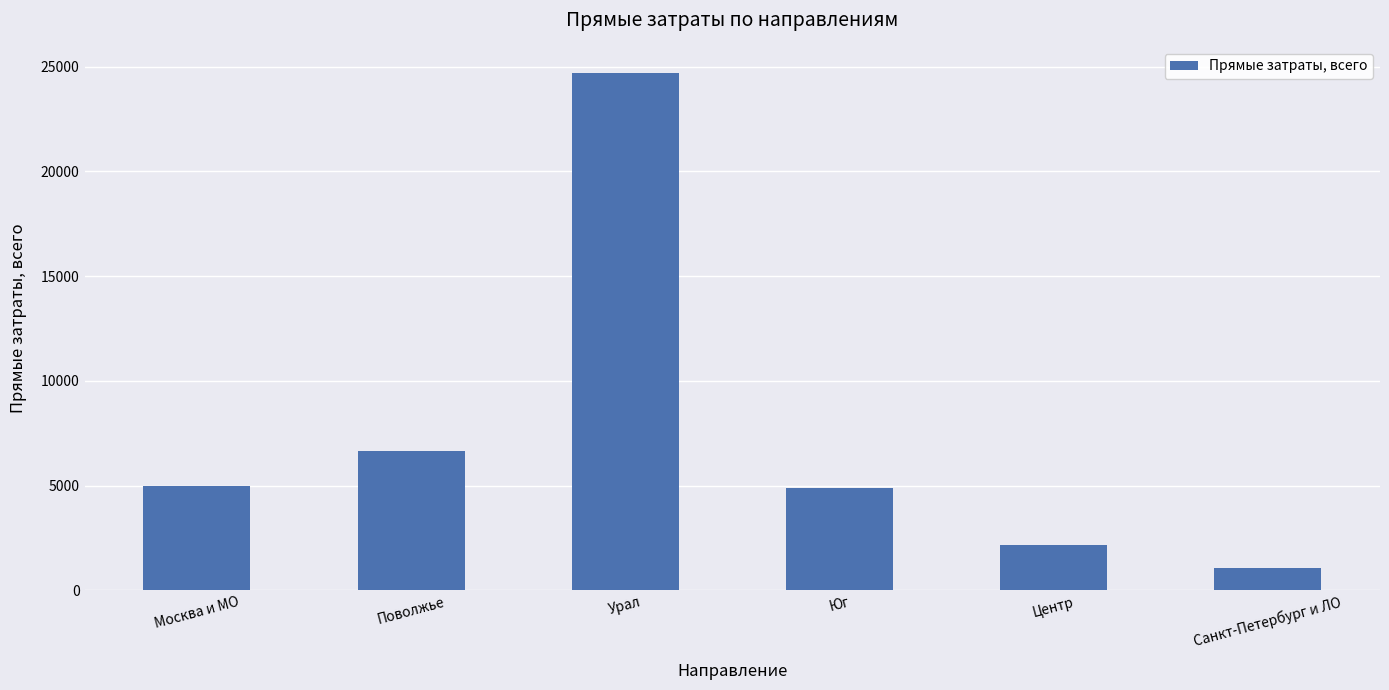

What is the label of the 6th bar from the right?

Москва и МО